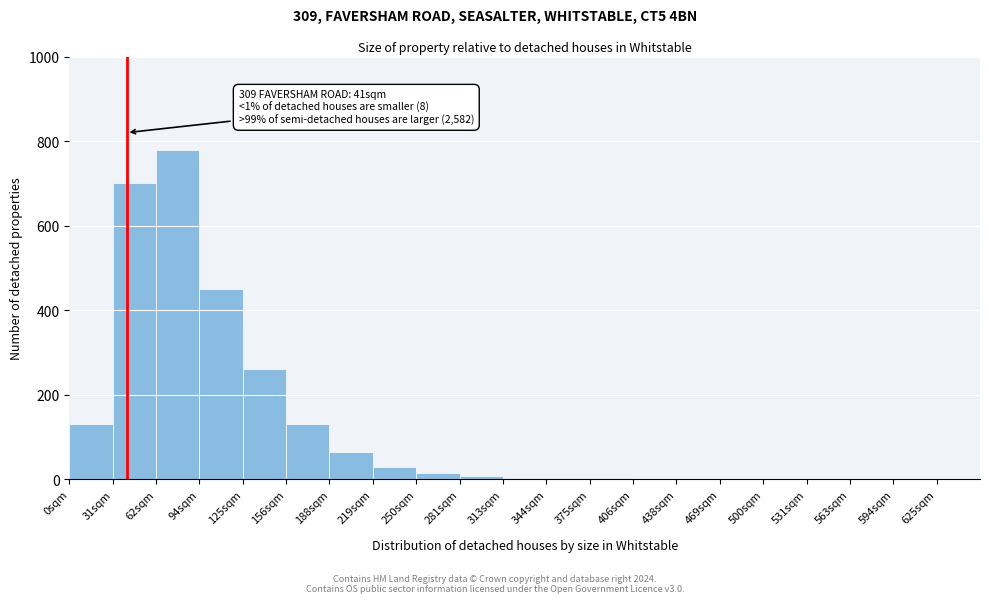

Over which range of the x-axis is the bar tallest?

62 to 93